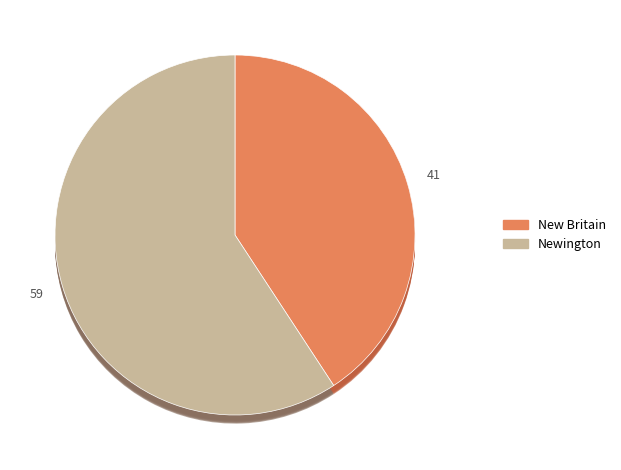

Rank the categories by value from lowest to highest.

New Britain, Newington